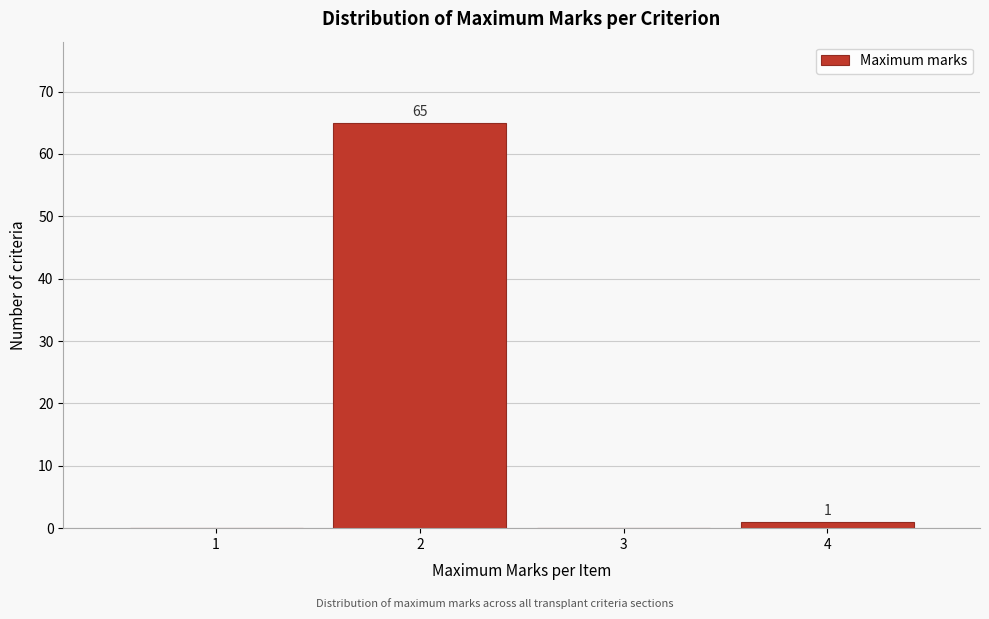

Over which range of the x-axis is the bar tallest?

1.5 to 2.5